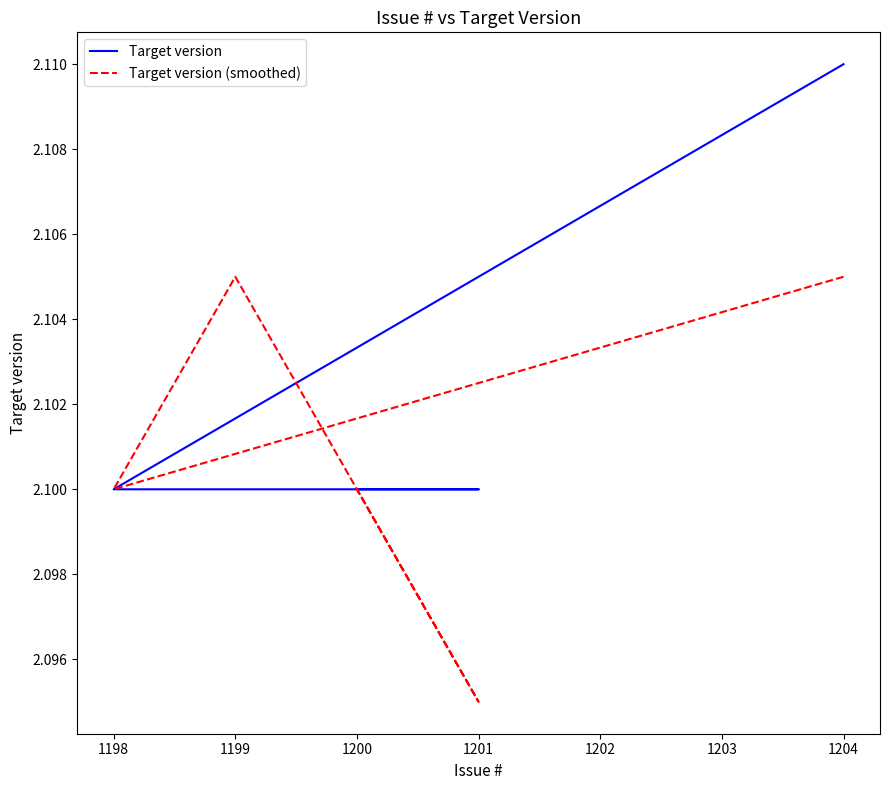

True or false: Target version (smoothed) and Target version intersect in this chart.

True